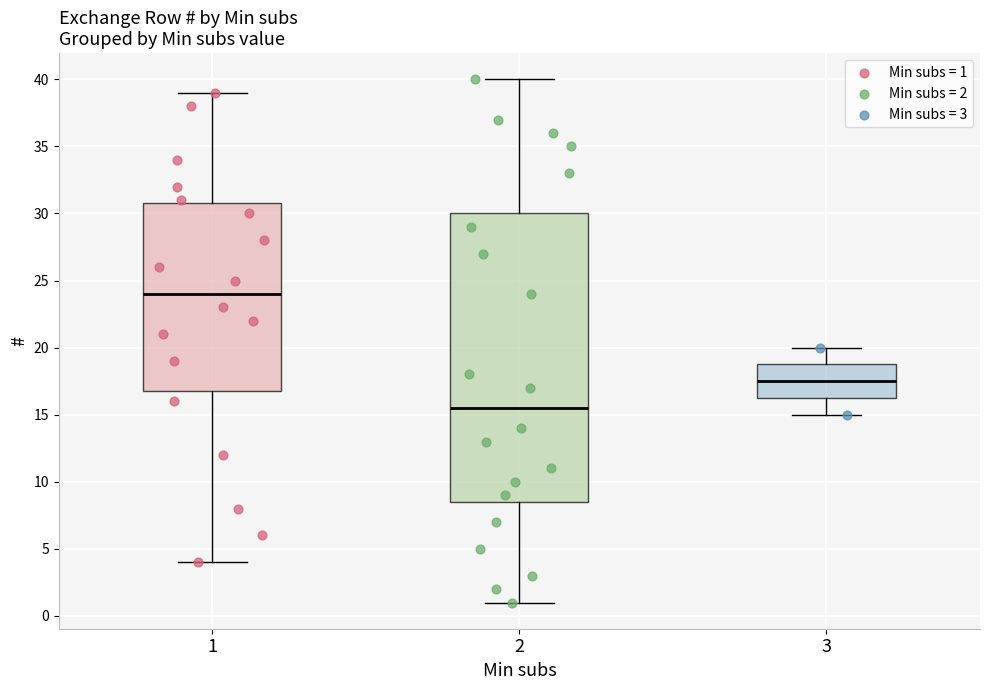

Where does the median line of the box at x = 2 sit on the y-axis? The values are not printed on the chart, so give them approximately, as read against the axis.

15.5